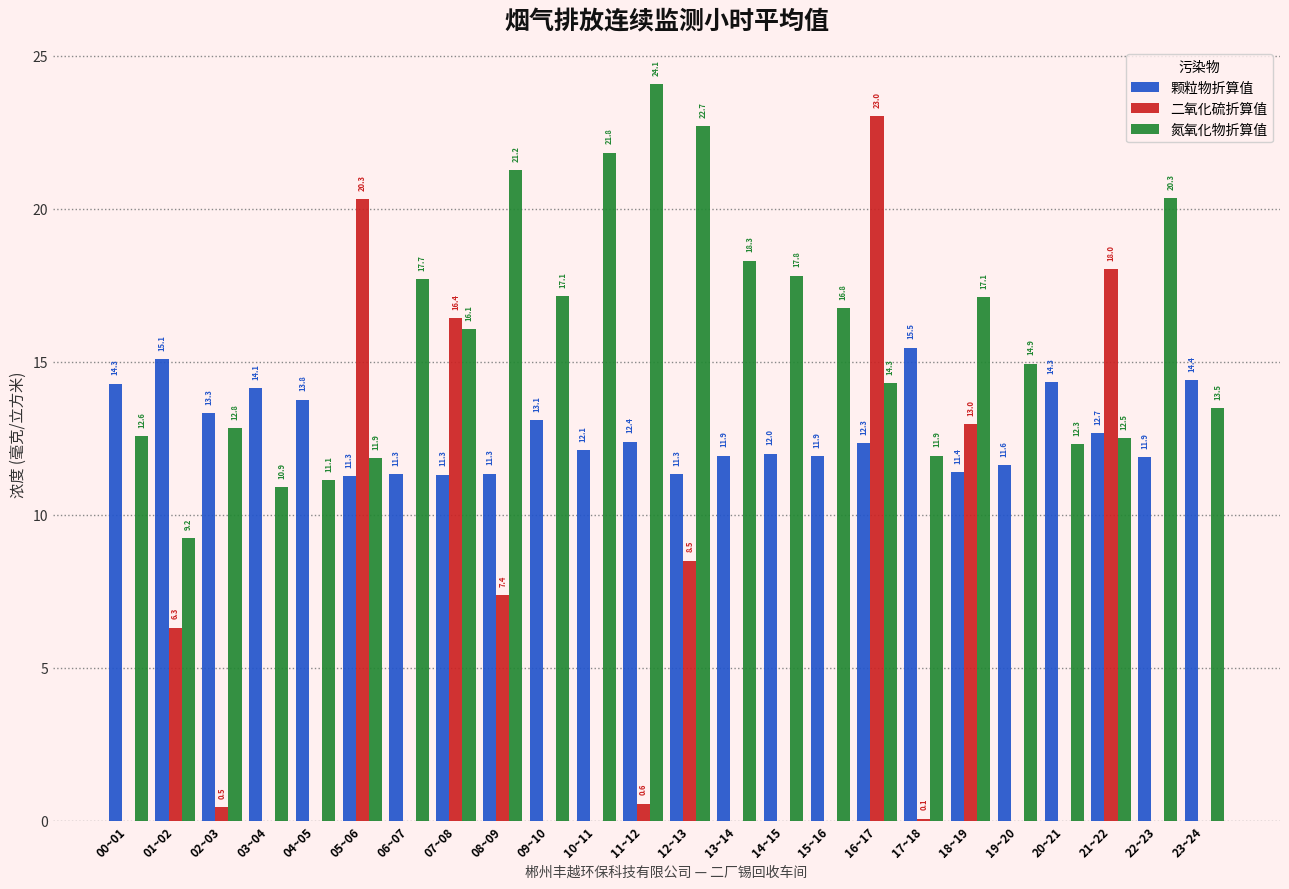

Reading left to right, what are all the values shown in this chart?

颗粒物折算值: 00~01=14.3	01~02=15.1	02~03=13.3	03~04=14.1	04~05=13.8	05~06=11.3	06~07=11.3	07~08=11.3	08~09=11.3	09~10=13.1	10~11=12.1	11~12=12.4	12~13=11.3	13~14=11.9	14~15=12.0	15~16=11.9	16~17=12.3	17~18=15.5	18~19=11.4	19~20=11.6	20~21=14.3	21~22=12.7	22~23=11.9	23~24=14.4
二氧化硫折算值: 00~01=0.0	01~02=6.3	02~03=0.5	03~04=0.0	04~05=0.0	05~06=20.3	06~07=0.0	07~08=16.4	08~09=7.4	09~10=0.0	10~11=0.0	11~12=0.6	12~13=8.5	13~14=0.0	14~15=0.0	15~16=0.0	16~17=23.0	17~18=0.1	18~19=13.0	19~20=0.0	20~21=0.0	21~22=18.0	22~23=0.0	23~24=0.0
氮氧化物折算值: 00~01=12.6	01~02=9.2	02~03=12.8	03~04=10.9	04~05=11.1	05~06=11.9	06~07=17.7	07~08=16.1	08~09=21.2	09~10=17.1	10~11=21.8	11~12=24.1	12~13=22.7	13~14=18.3	14~15=17.8	15~16=16.8	16~17=14.3	17~18=11.9	18~19=17.1	19~20=14.9	20~21=12.3	21~22=12.5	22~23=20.3	23~24=13.5